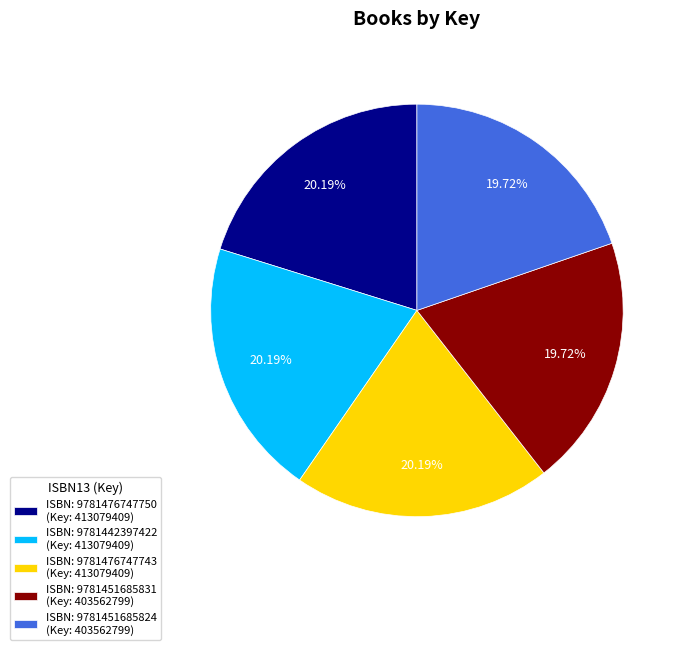

Combined, do ISBN: 9781451685831 (Key: 403562799) and ISBN: 9781451685824 (Key: 403562799) account for over 50%?

No